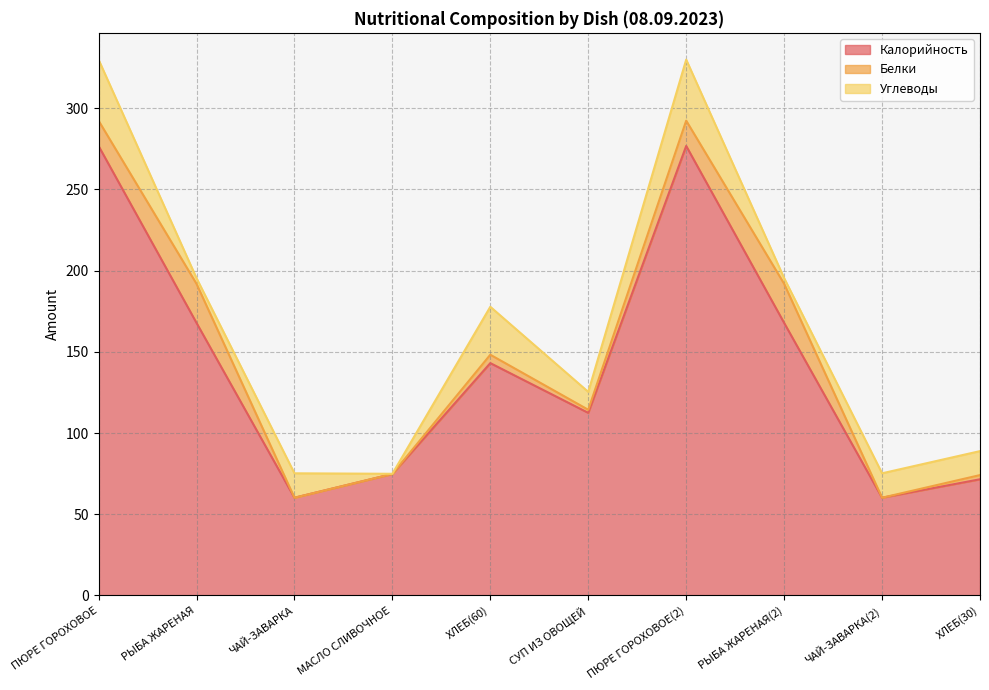

Is the value of Калорийность at ЧАЙ-ЗАВАРКА(2) greater than the value of Белки at СУП ИЗ ОВОЩЕЙ?

Yes